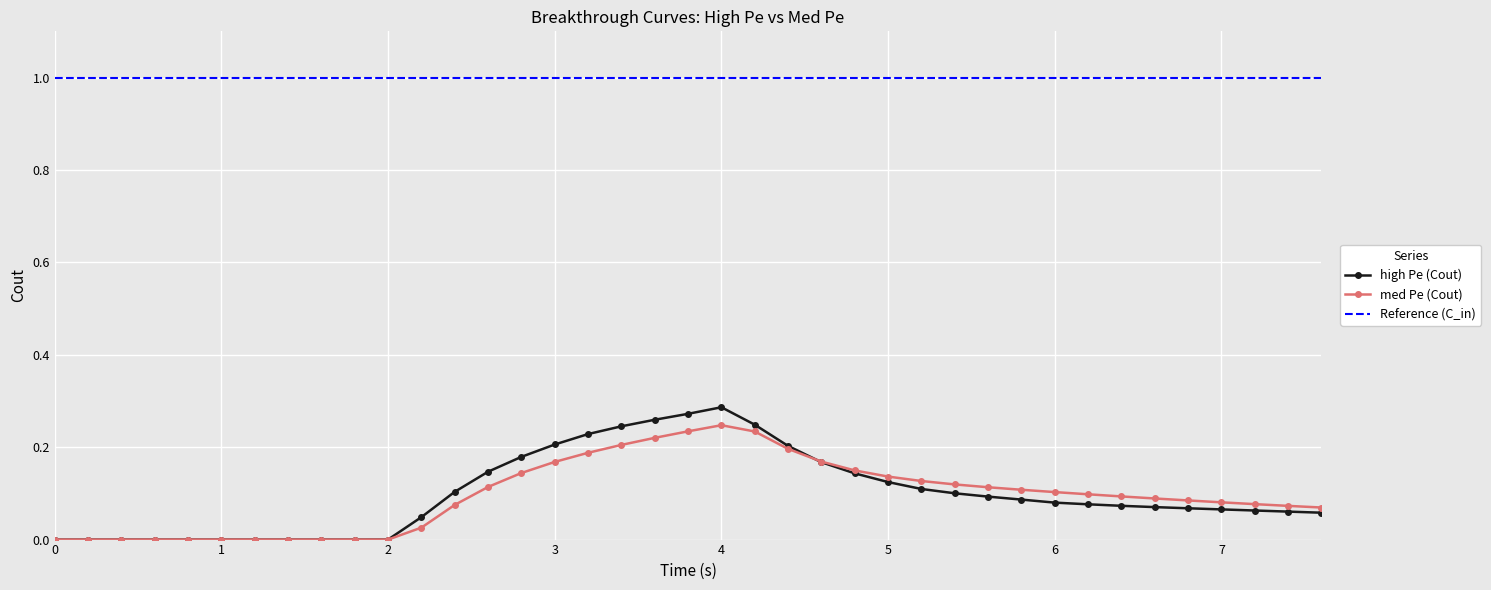

True or false: high Pe (Cout) has more than 0 points higher than both neighbors.

True